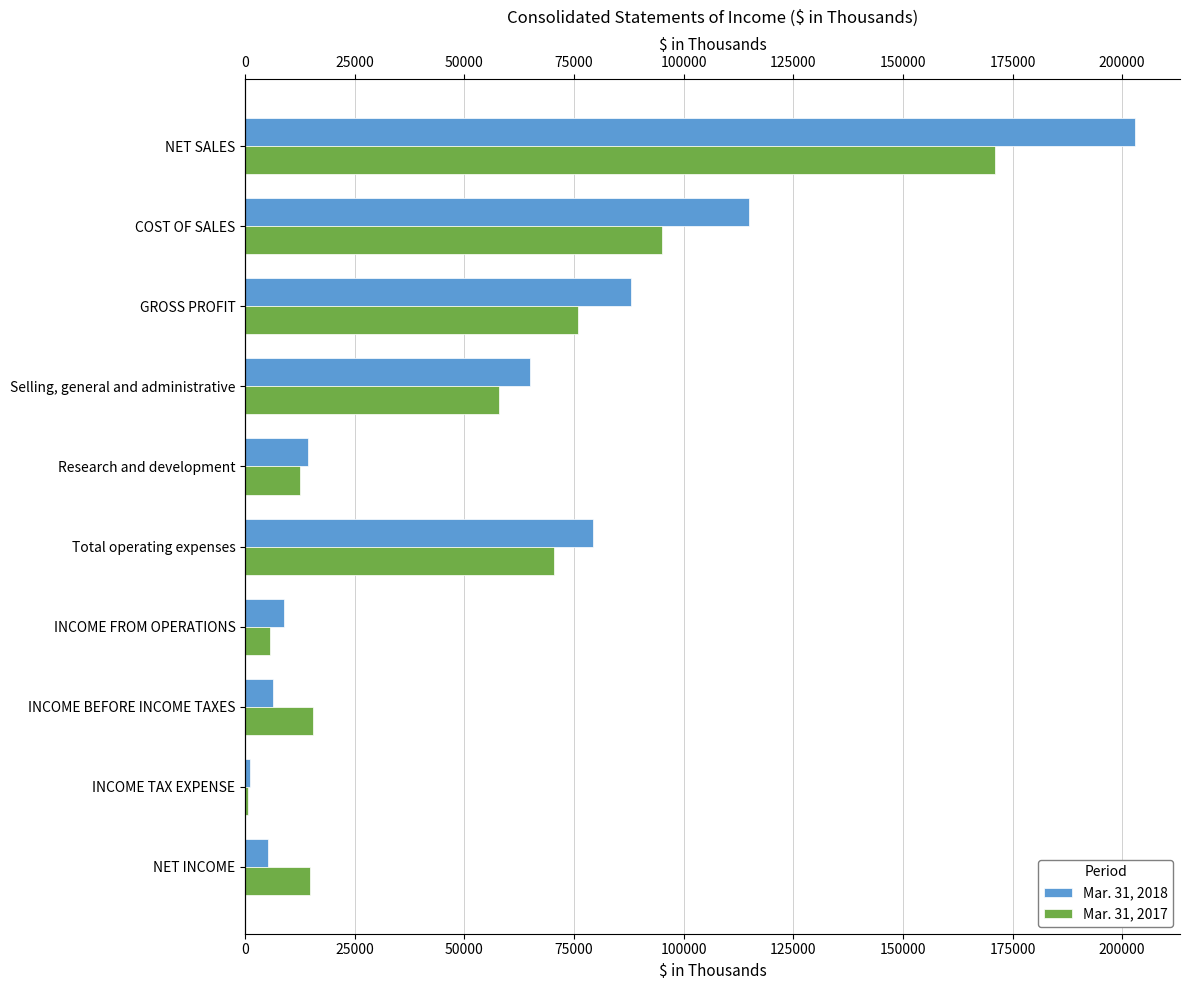

Count the number of data series in this chart.

2